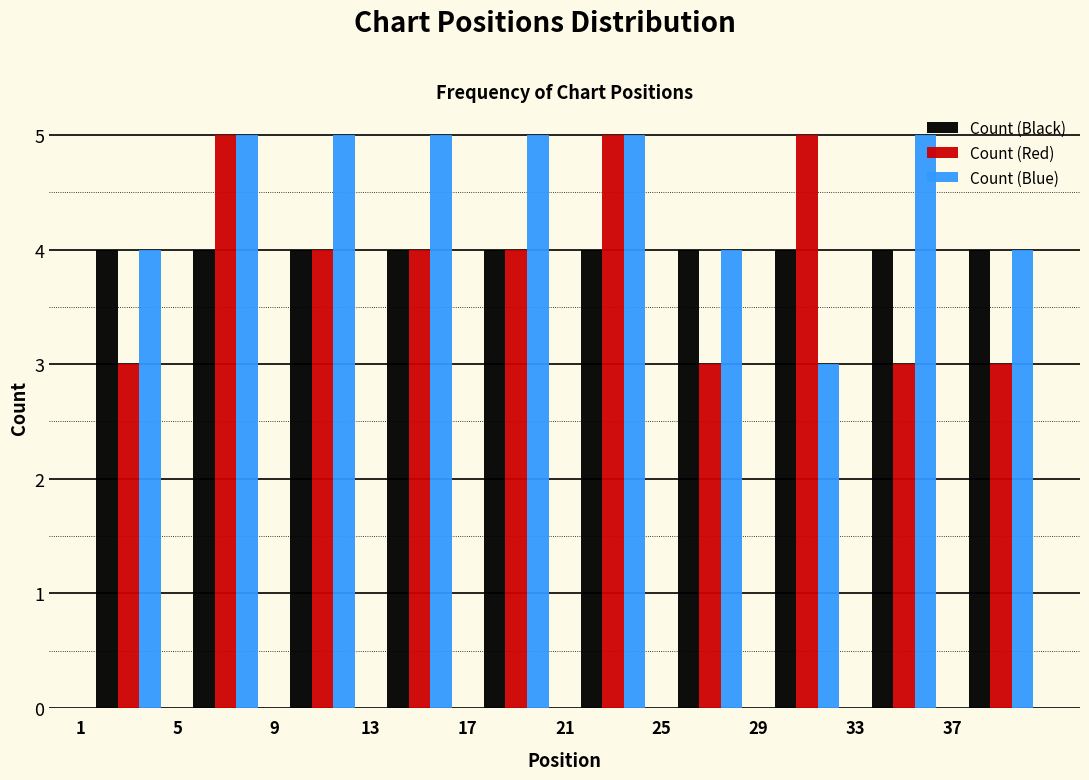

What is the height of the Count (Black) bar covering 25 to 29 on the x-axis? The values are not printed on the chart, so give them approximately, as read against the axis.

4